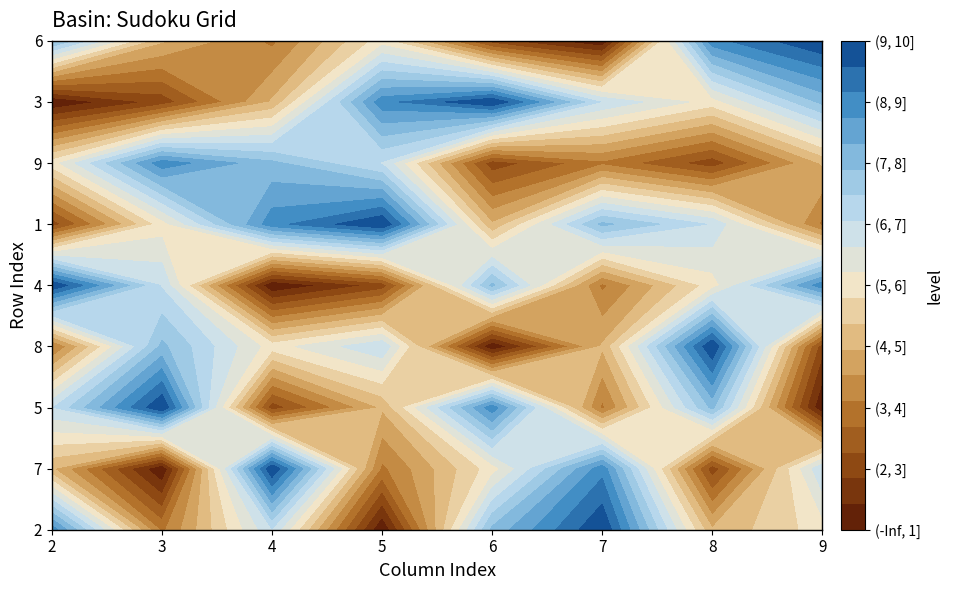

What is the difference between the second highest and minimum values in the 7 series?

7